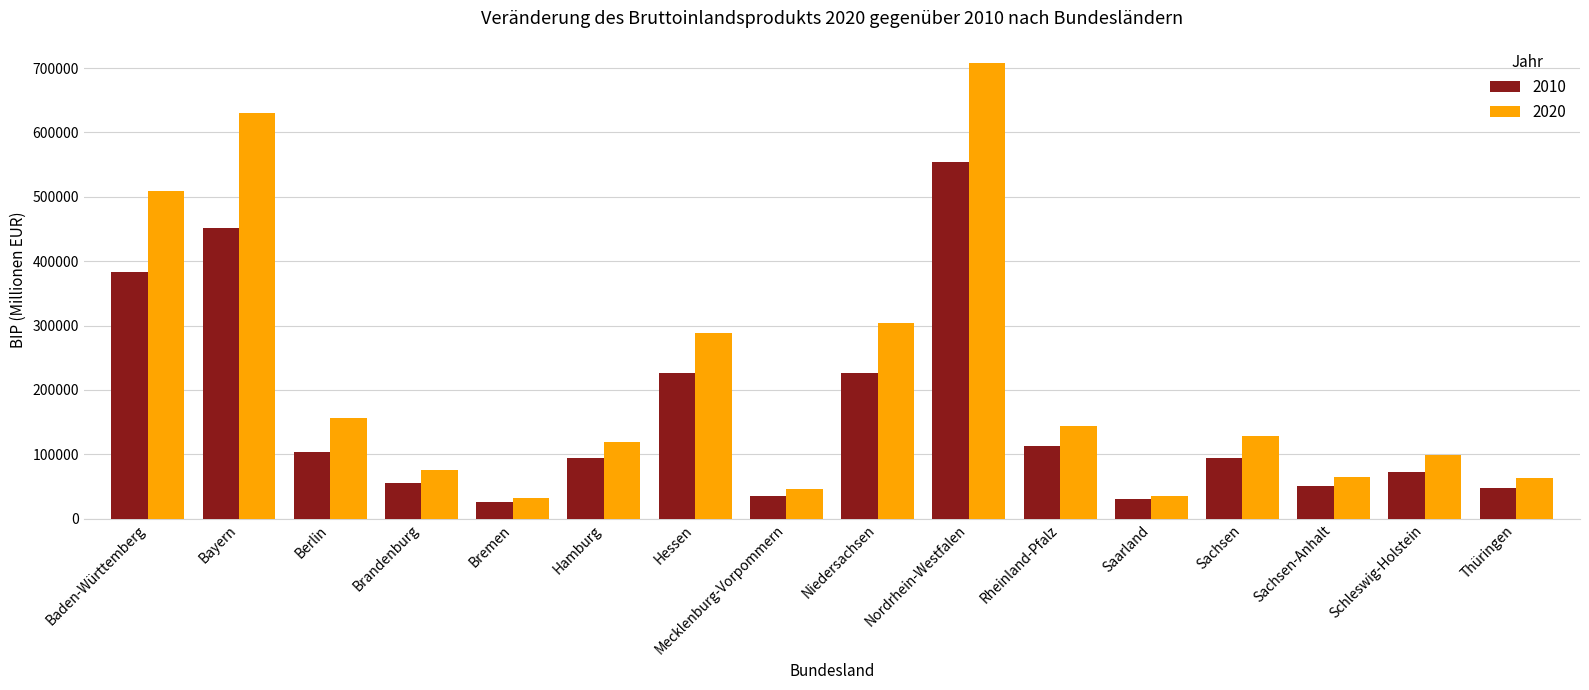

Which category has the highest value across all series?

Nordrhein-Westfalen